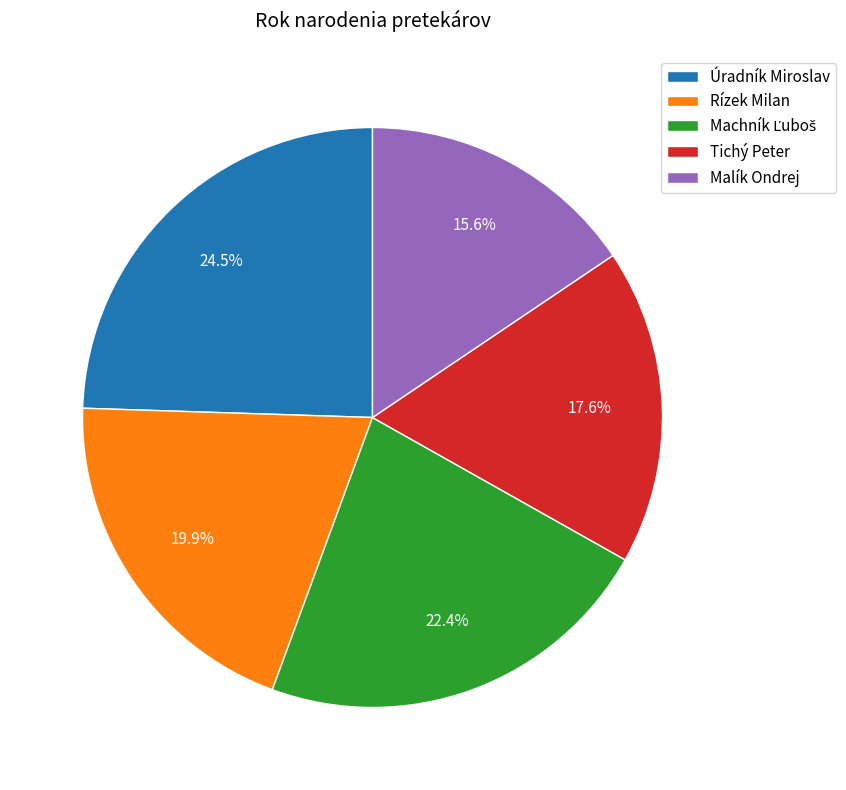

Is it true that Rízek Milan is 20% of the pie?

True